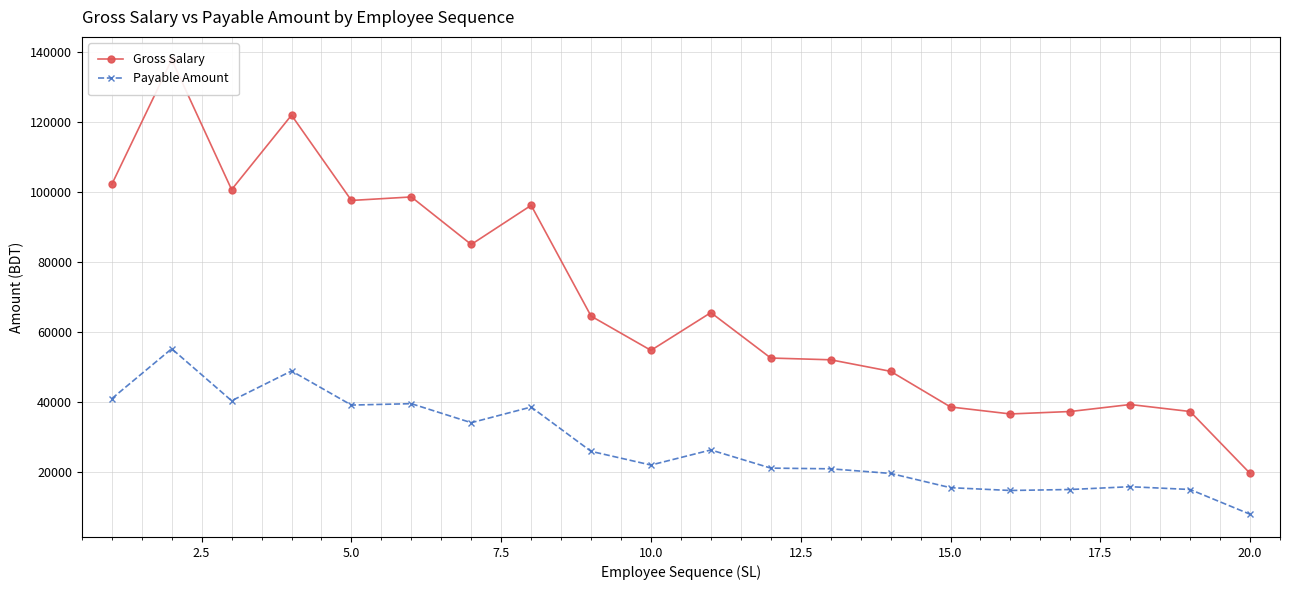

At how many categories does at least one series exceed 30443?

19